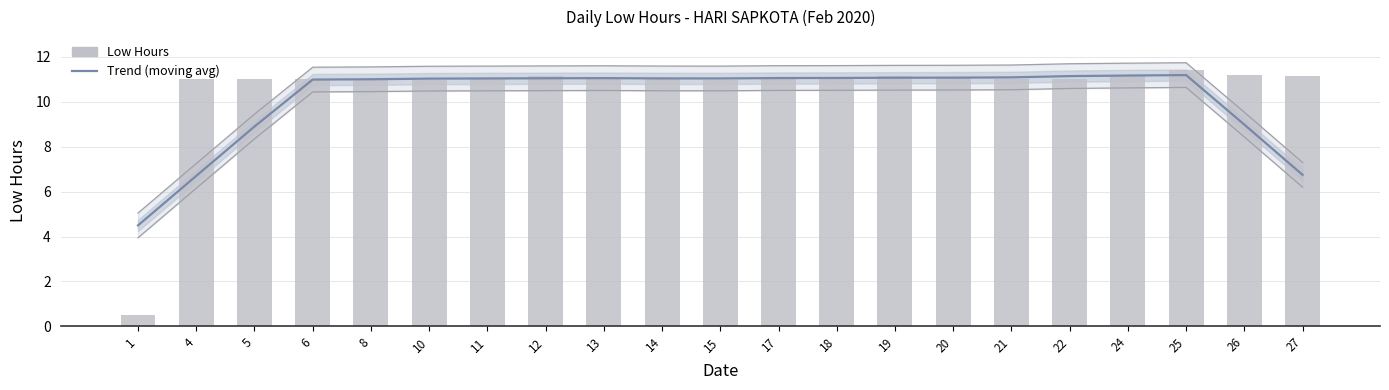

What is the average value of the Trend (moving avg) series?

10.1